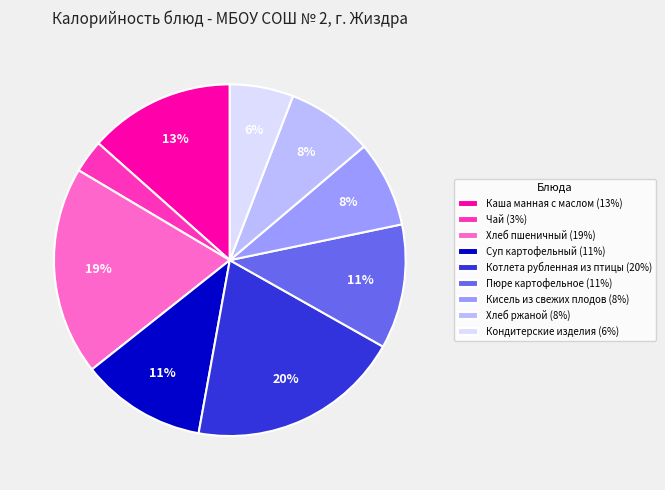

Is the sum of Каша манная с маслом (13%) and Кисель из свежих плодов (8%) greater than half?

No